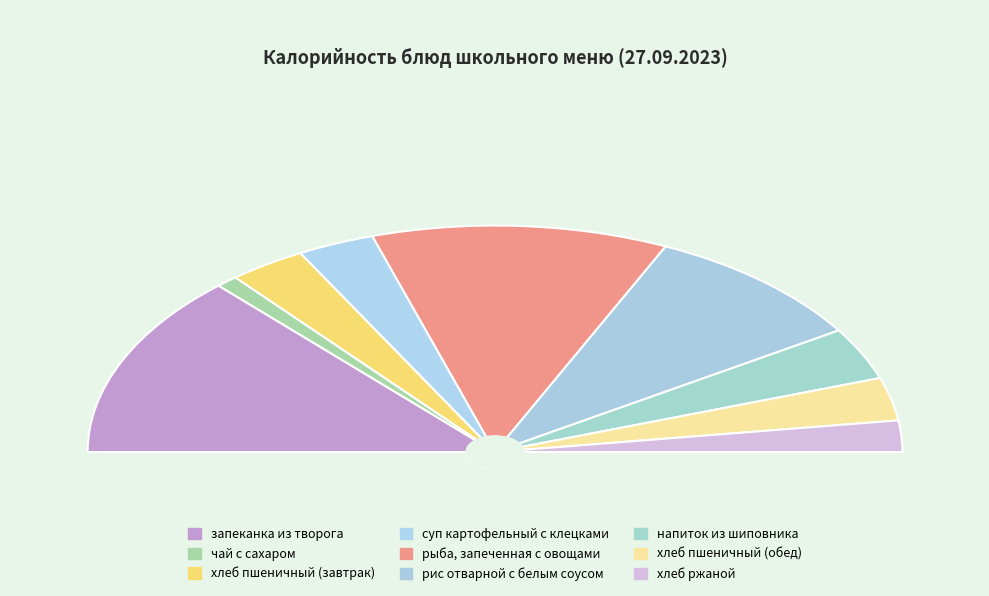

What portion of the pie excludes запеканка из творога?

73.7%